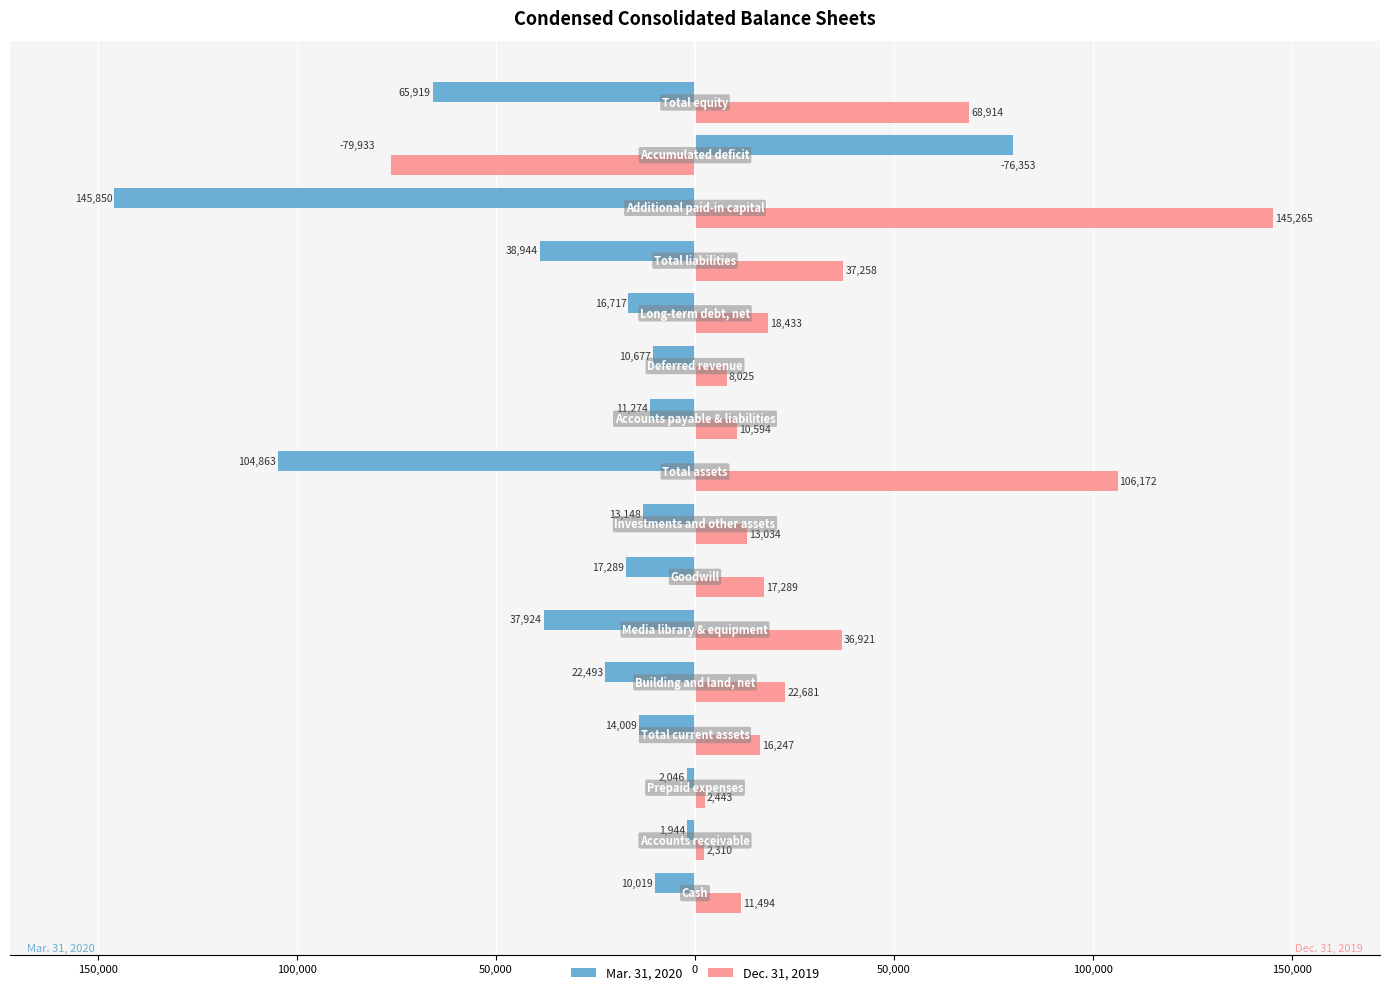

How many negative values does the Mar. 31, 2020 series have?

15